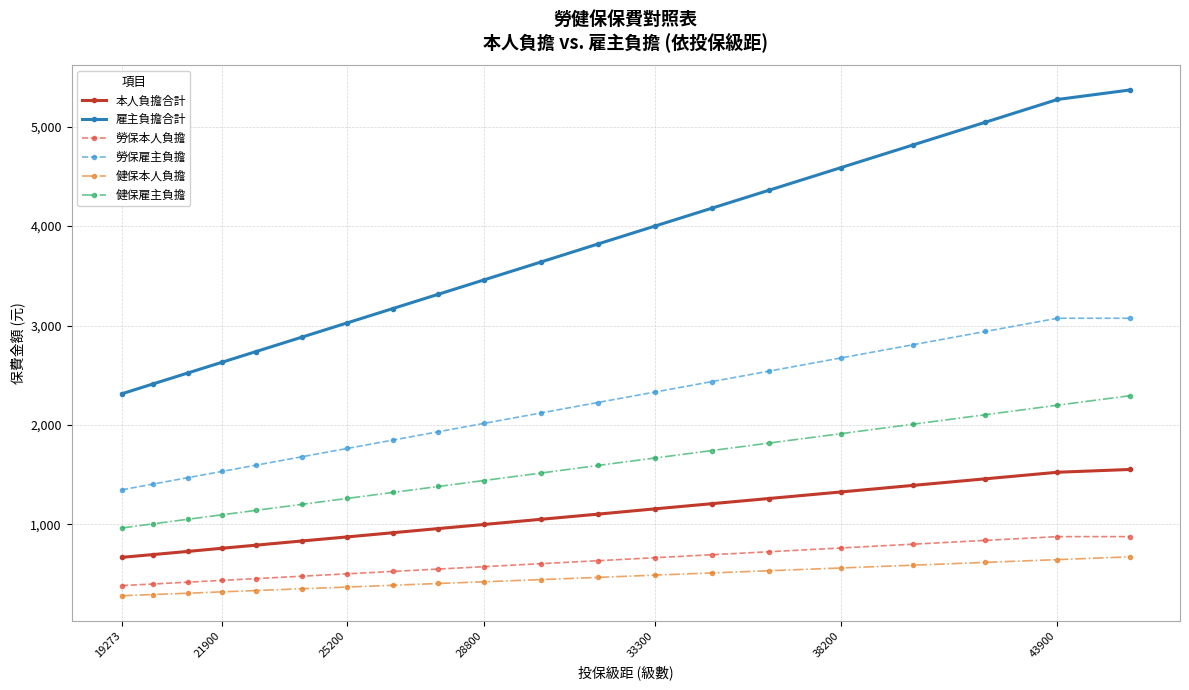

What is the average value of the 健保雇主負擔 series?

1536